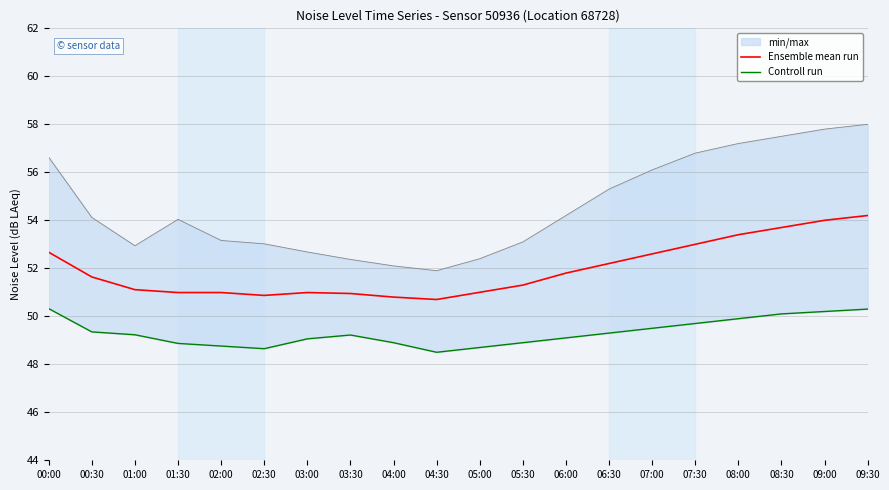

At which category does the chart reach its minimum across all series?

04:30